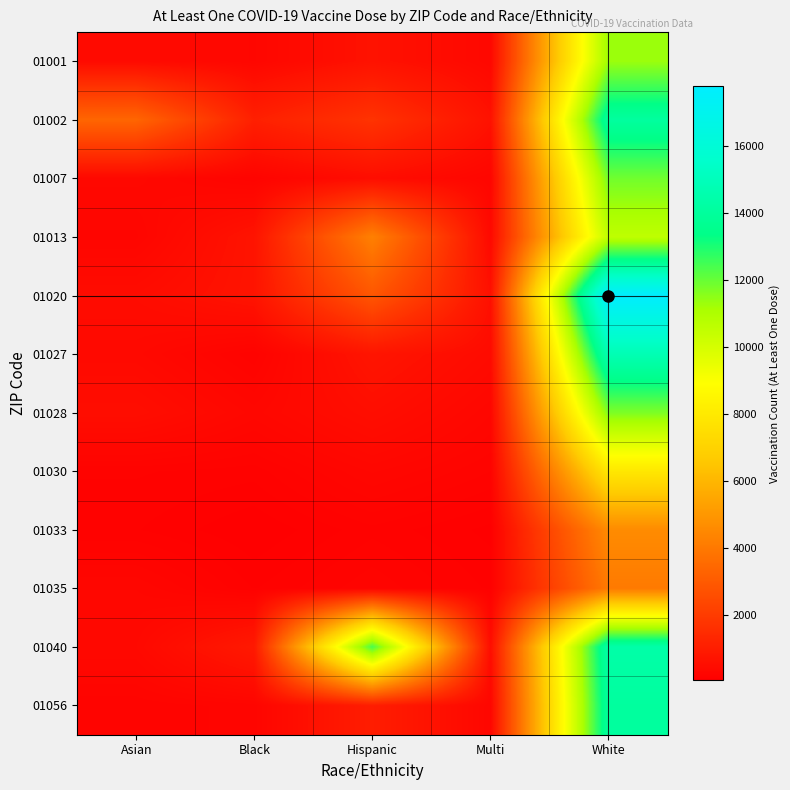

What is the total value across all series at Asian?

6959